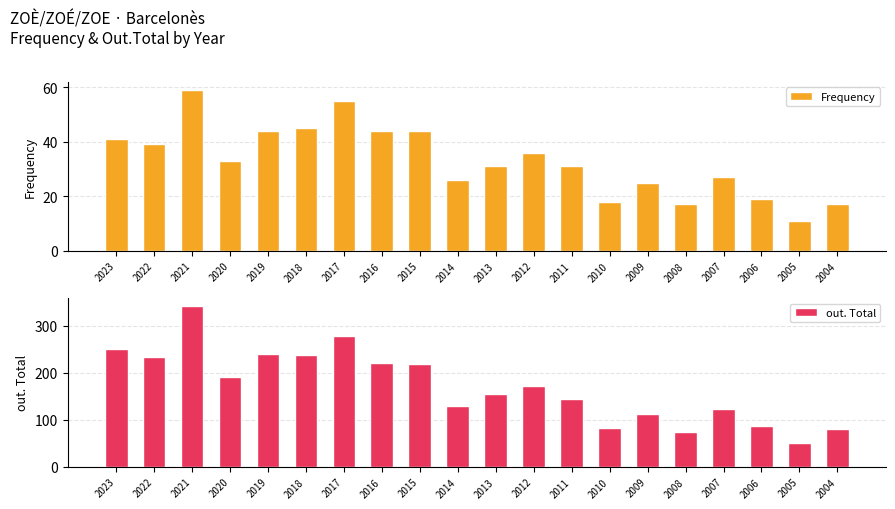

Are the bars horizontal?

No